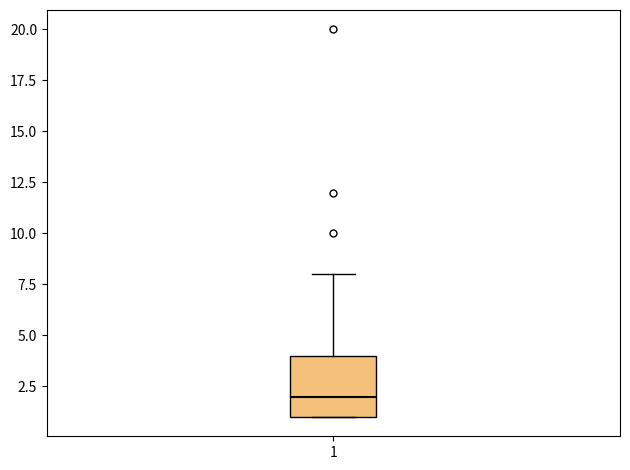

Where does the upper whisker of the box at x = 1 end on the y-axis? The values are not printed on the chart, so give them approximately, as read against the axis.

8